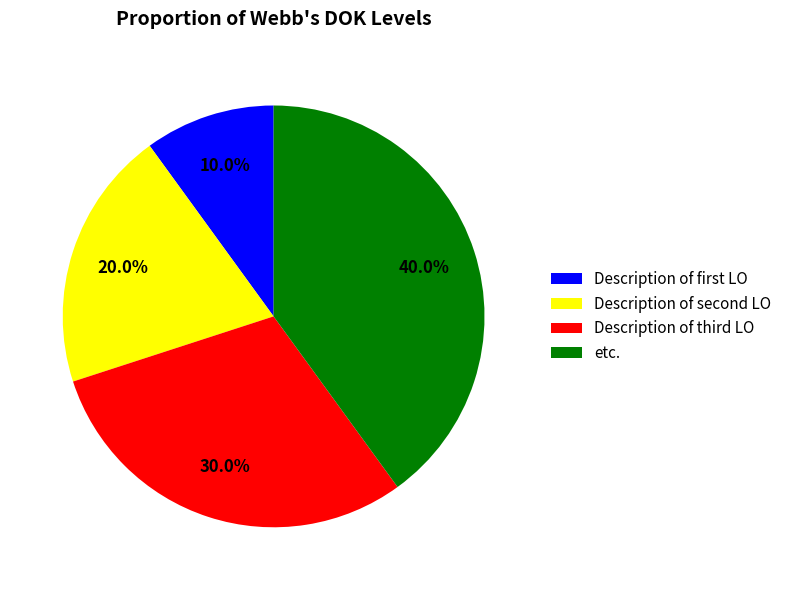

How many segments does this pie chart have?

4